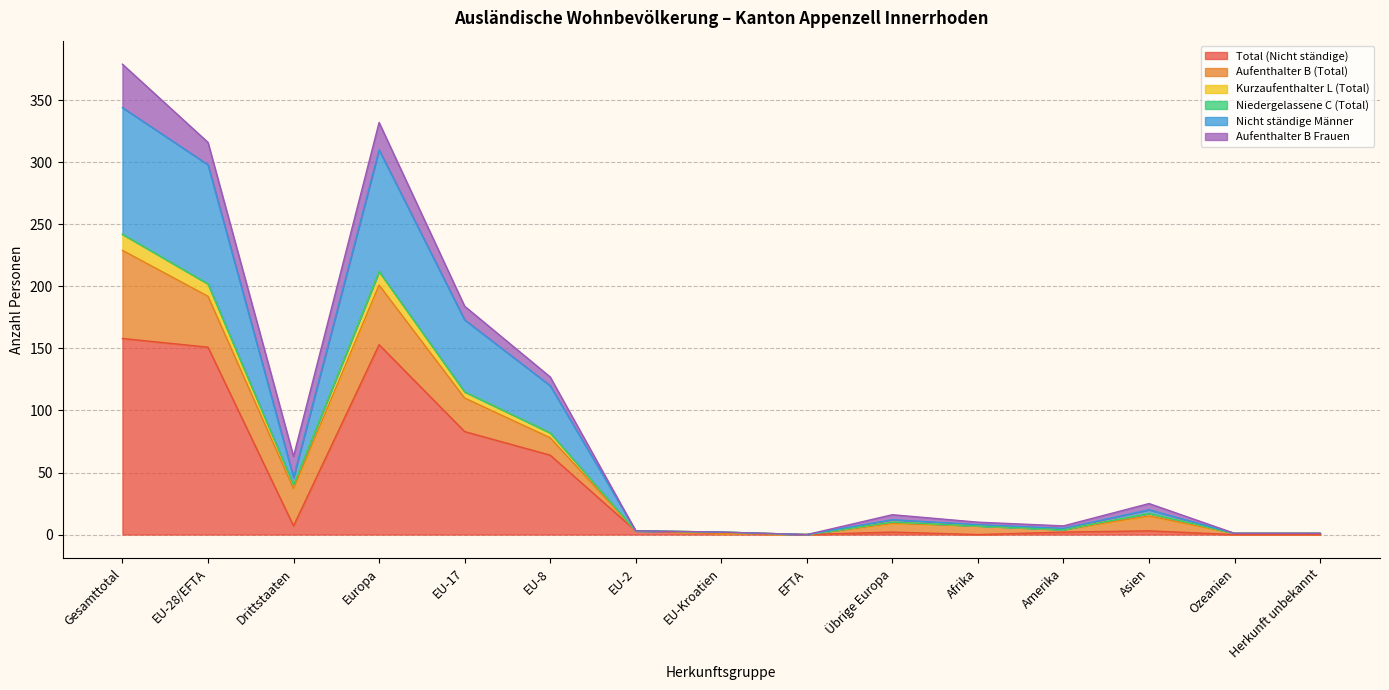

The Total (Nicht ständige) series shows 0 at Afrika. True or false?

True